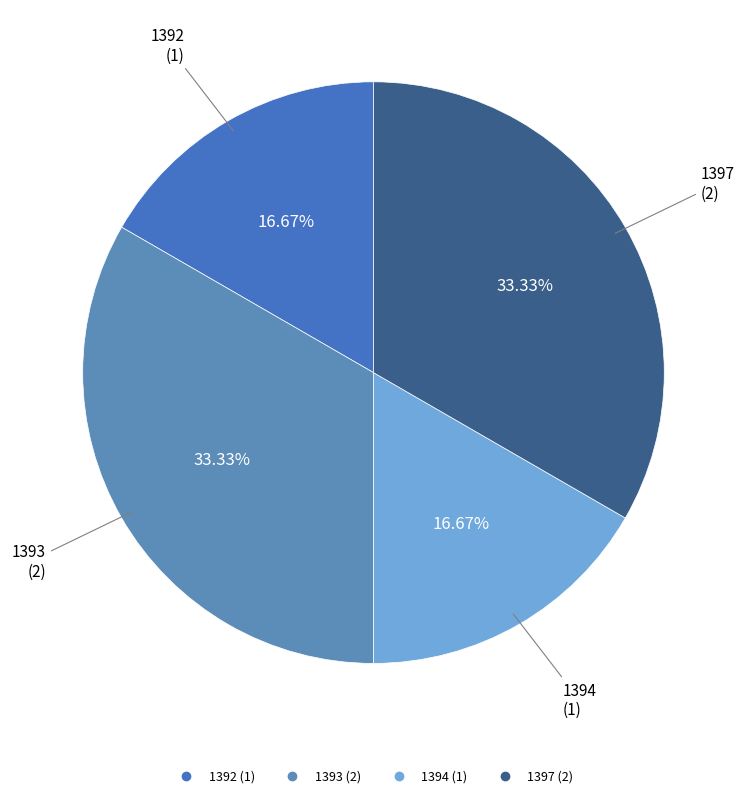

The 1393 slice represents 33% of the pie. True or false?

True